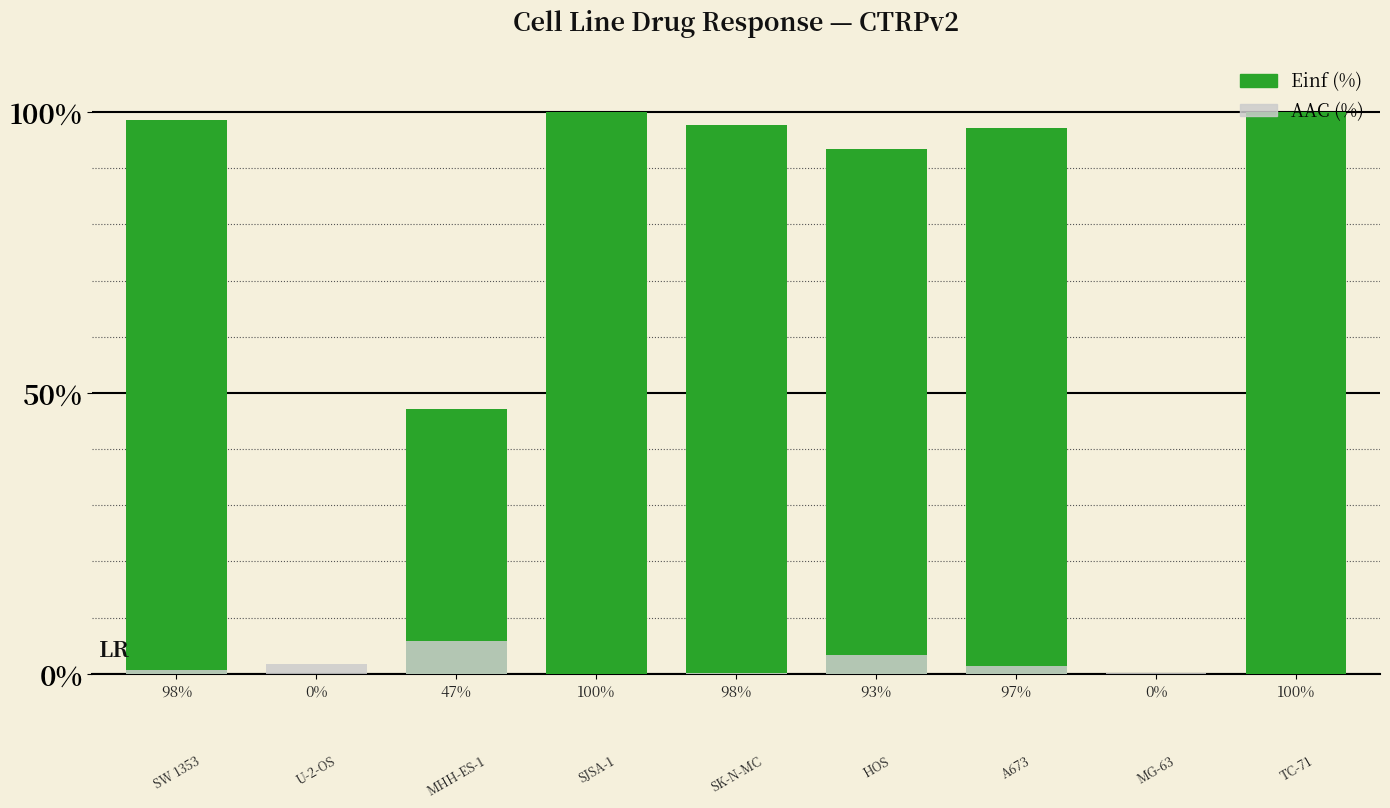

What is the total value across all series at 0%?

1.7